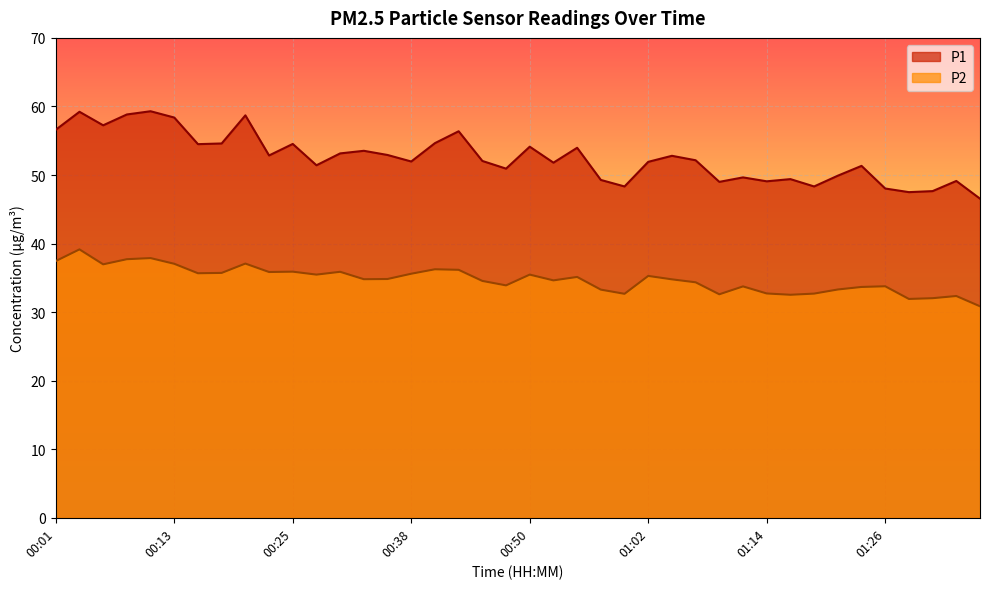

At how many categories does at least one series exceed 50?

27